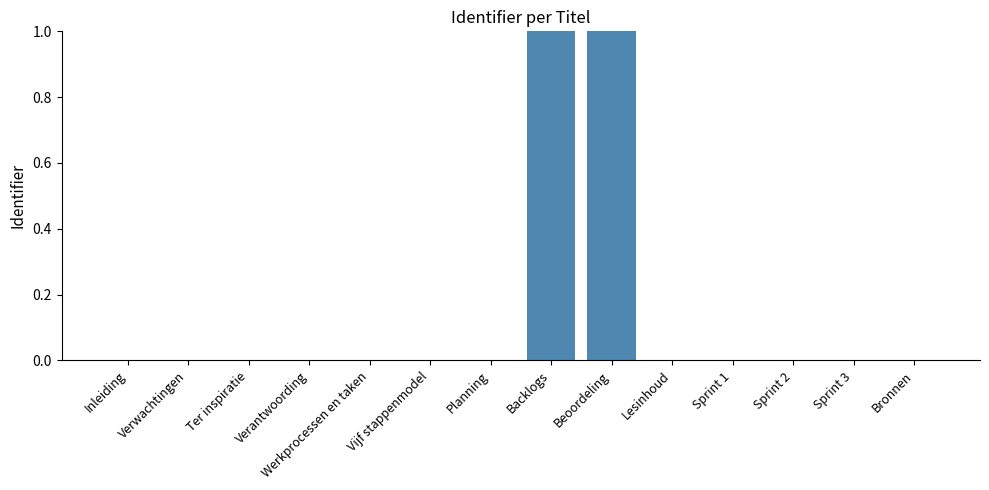

What is the change in value from Vijf stappenmodel to Backlogs?

+1.0